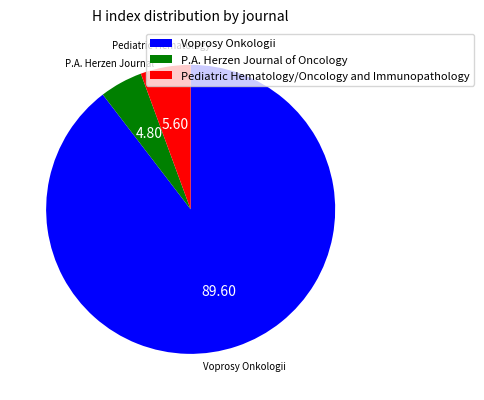

Count the number of slices in the pie.

3